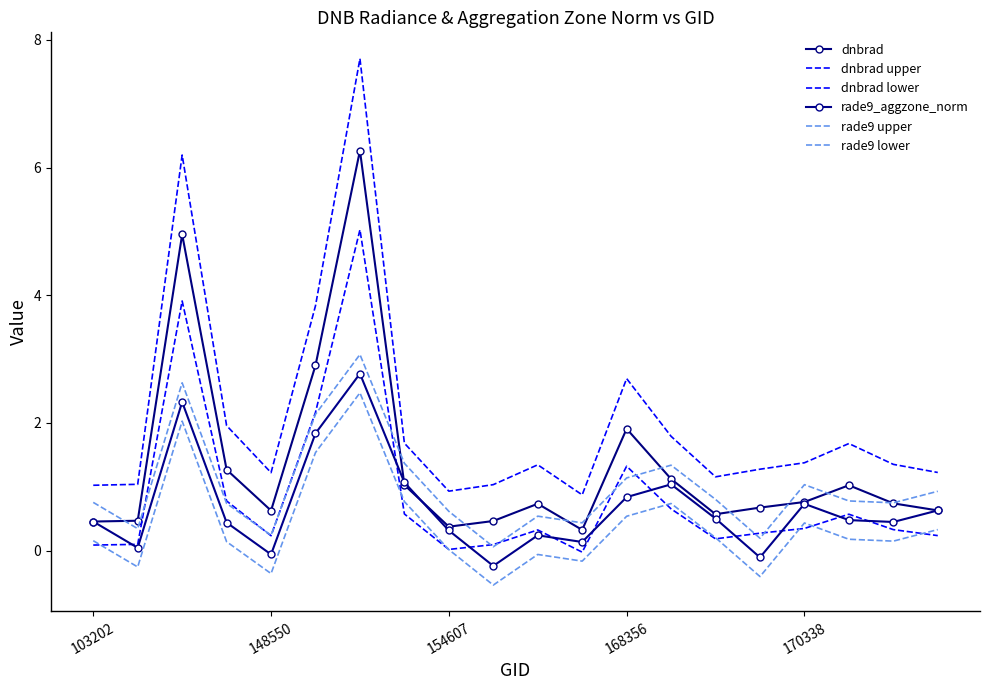

Reading left to right, what are all the values shown in this chart?

dnbrad: 0.5	0.5	5.0	1.3	0.6	2.9	6.3	1.0	0.4	0.5	0.7	0.3	1.9	1.1	0.6	0.7	0.8	1.0	0.7	0.6
dnbrad upper: 1.0	1.0	6.2	2.0	1.2	3.8	7.7	1.7	0.9	1.0	1.3	0.9	2.7	1.8	1.2	1.3	1.4	1.7	1.4	1.2
dnbrad lower: 0.1	0.1	3.9	0.8	0.2	2.2	5.0	0.6	0.0	0.1	0.3	-0.0	1.3	0.7	0.2	0.3	0.3	0.6	0.3	0.2
rade9_aggzone_norm: 0.5	0.0	2.3	0.4	-0.1	1.8	2.8	1.1	0.3	-0.2	0.2	0.1	0.8	1.0	0.5	-0.1	0.7	0.5	0.4	0.6
rade9 upper: 0.8	0.3	2.6	0.7	0.2	2.1	3.1	1.4	0.6	0.1	0.5	0.4	1.1	1.3	0.8	0.2	1.0	0.8	0.7	0.9
rade9 lower: 0.2	-0.3	2.0	0.1	-0.4	1.5	2.5	0.8	0.0	-0.5	-0.1	-0.2	0.5	0.7	0.2	-0.4	0.4	0.2	0.1	0.3